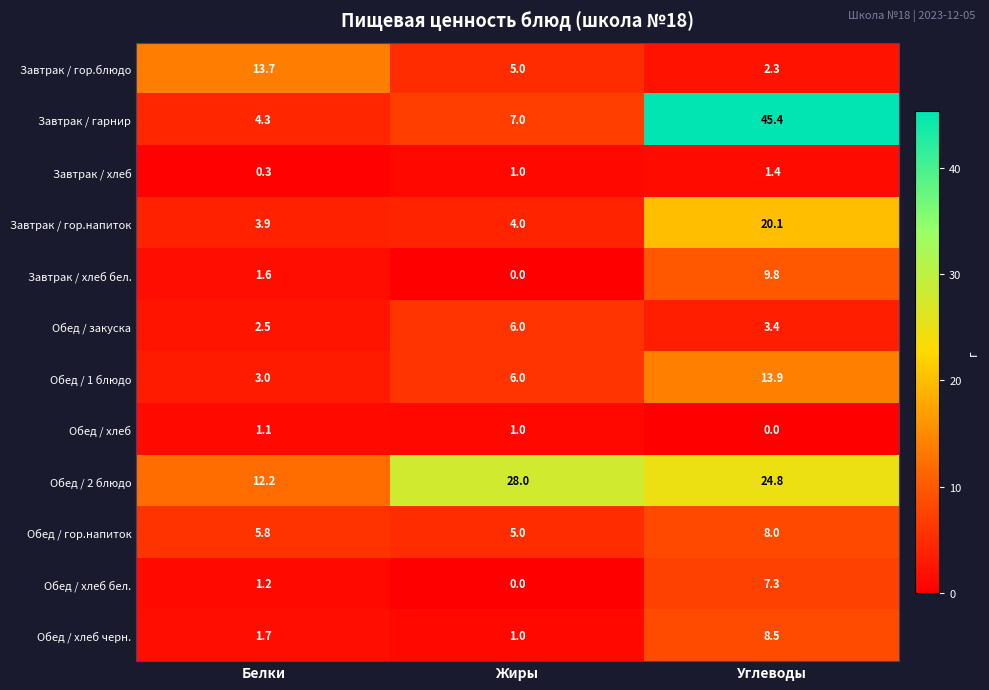

What is the total value across all series at Жиры?

64.0